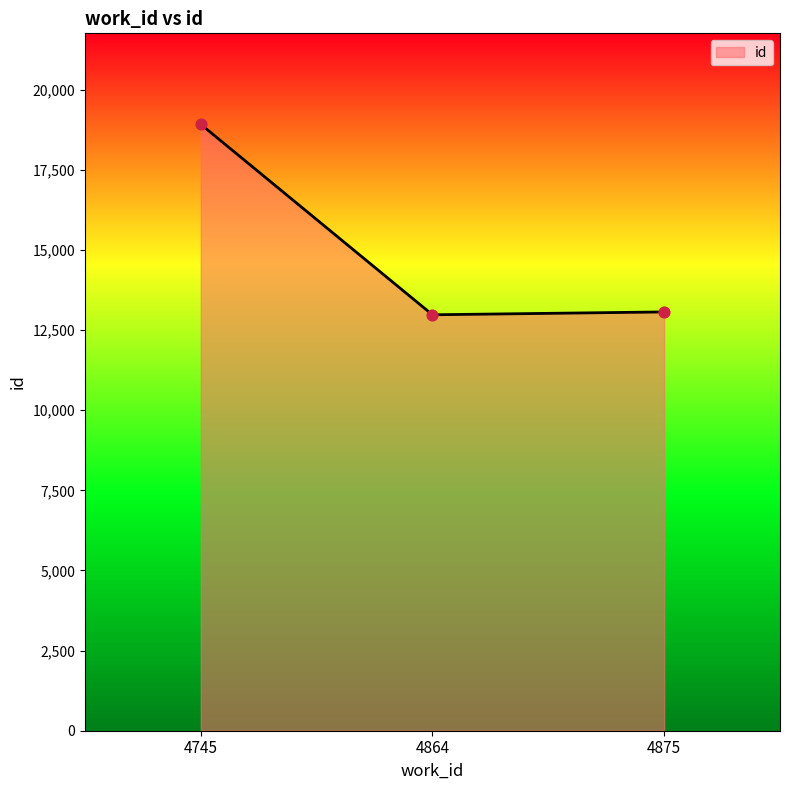

Between 4745 and 4864, which is larger?

4745